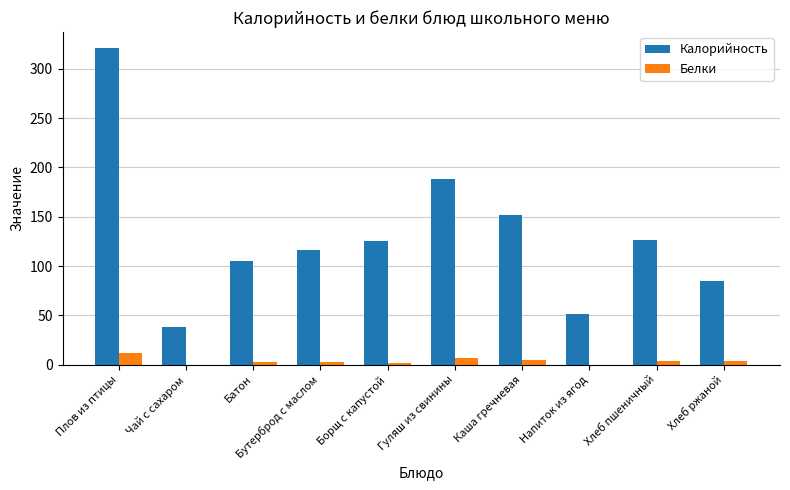

True or false: Белки has a value of 12 at Плов из птицы.

True